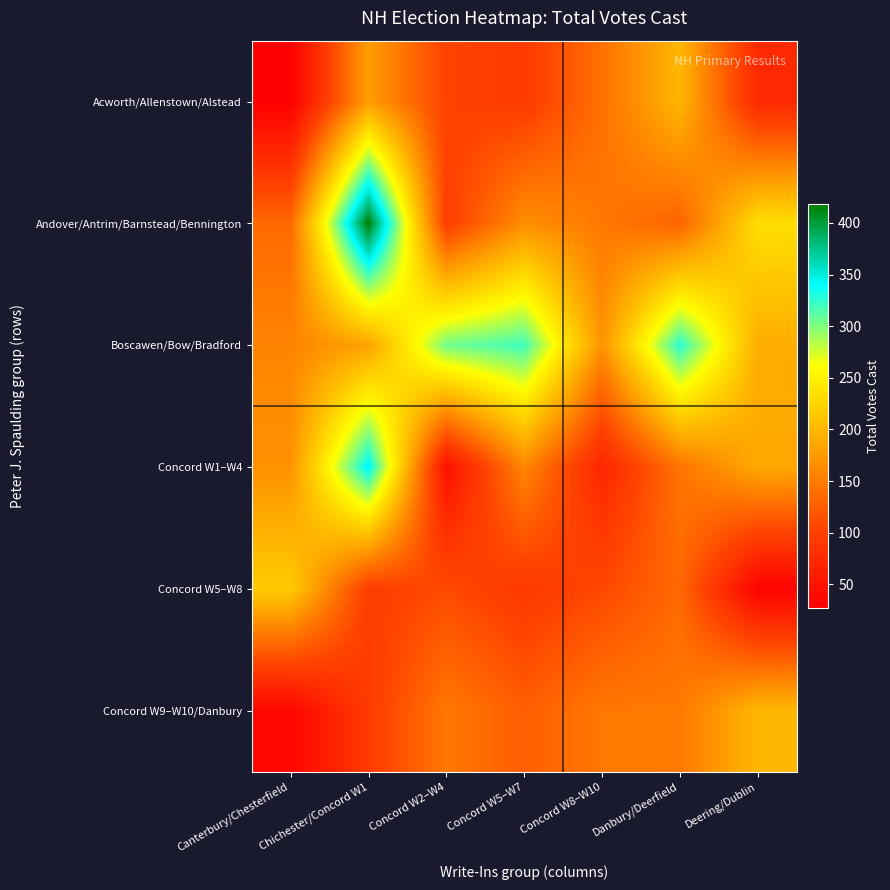

Rank the series by their maximum value, from highest to lowest.

Andover/Antrim/Barnstead/Bennington, Concord W1–W4, Boscawen/Bow/Bradford, Concord W5–W8, Acworth/Allenstown/Alstead, Concord W9–W10/Danbury